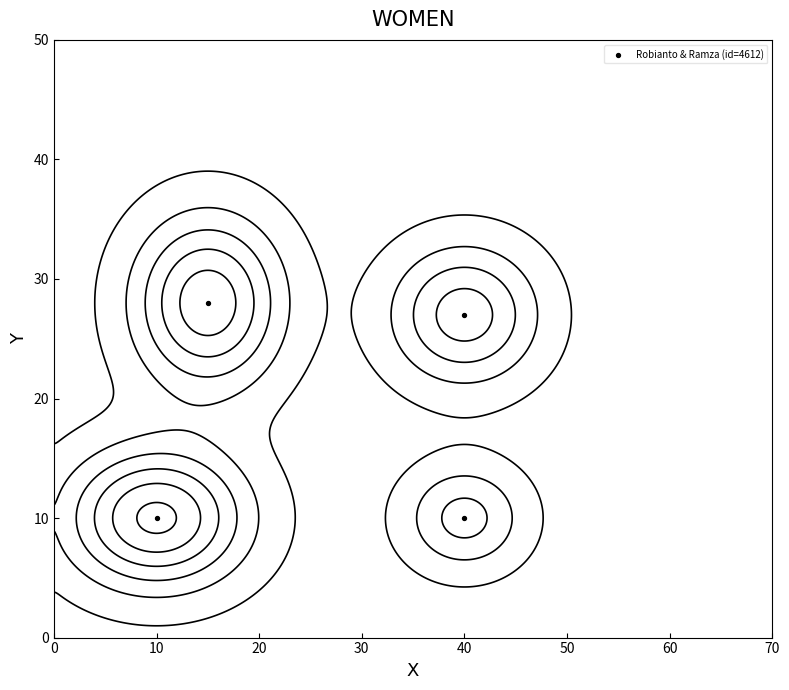

What is the average value?

19